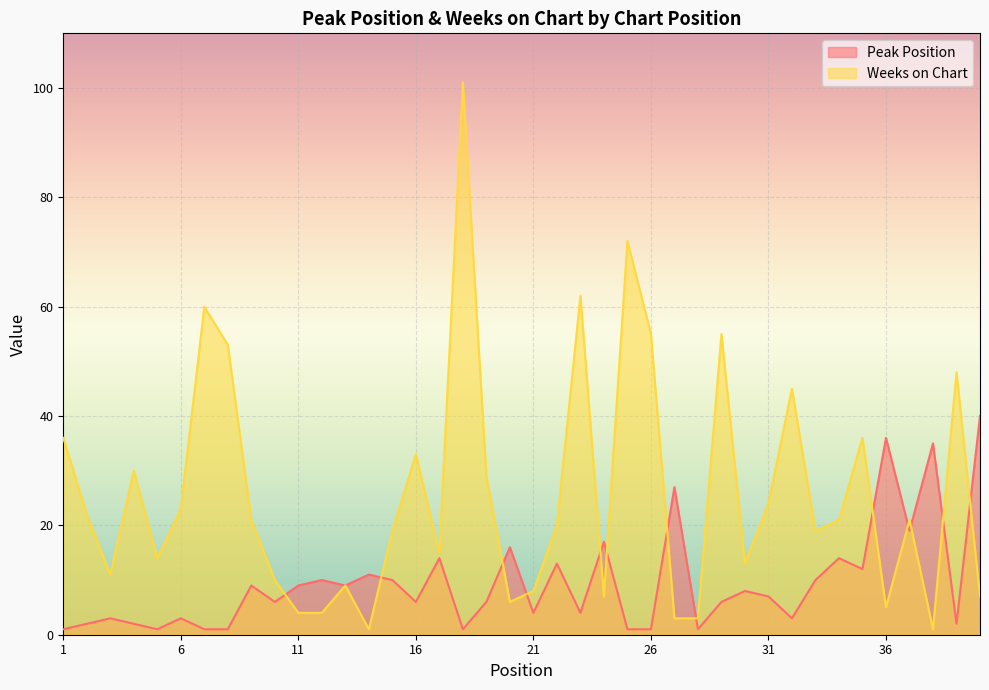

Which has a higher value, 5 or 7?

5